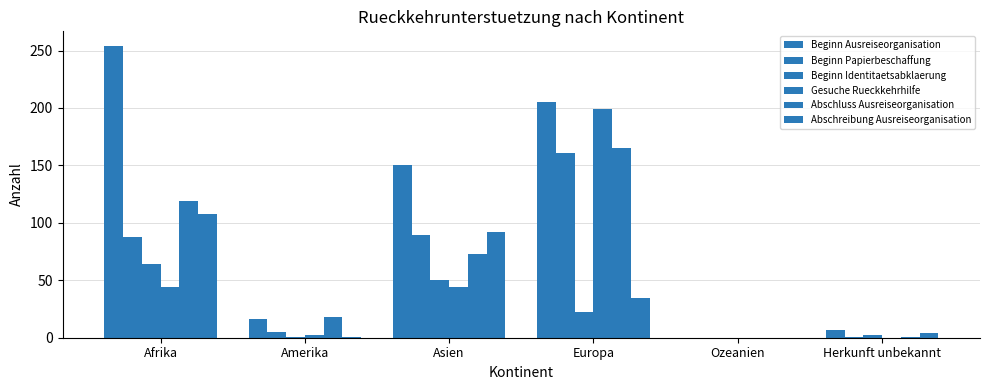

What position from the right is Ozeanien?

2